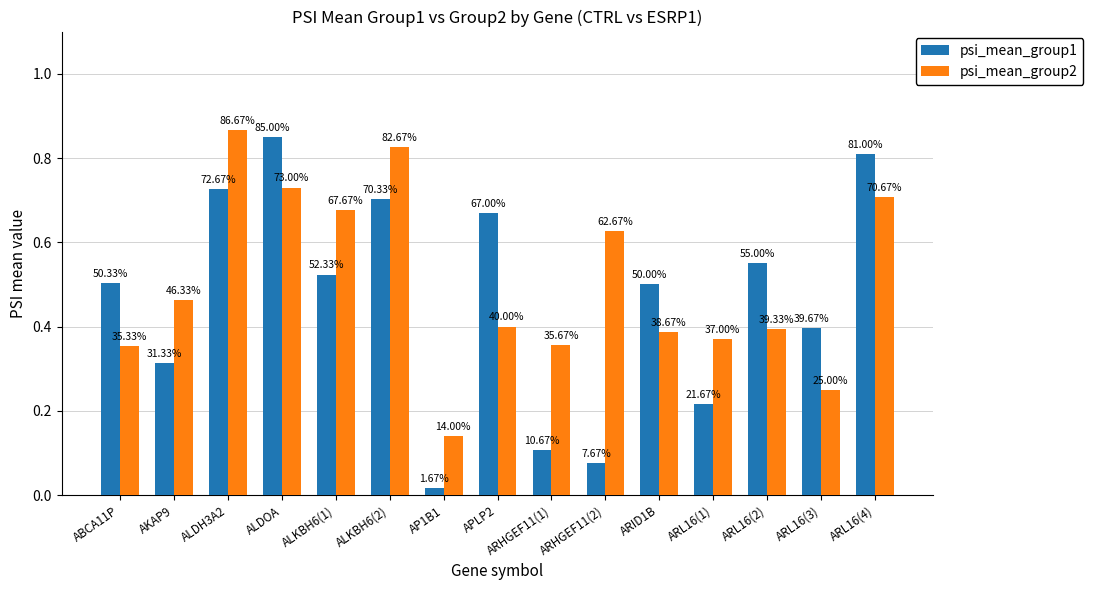

What is the total value across all series at ARHGEF11(1)?

0.5